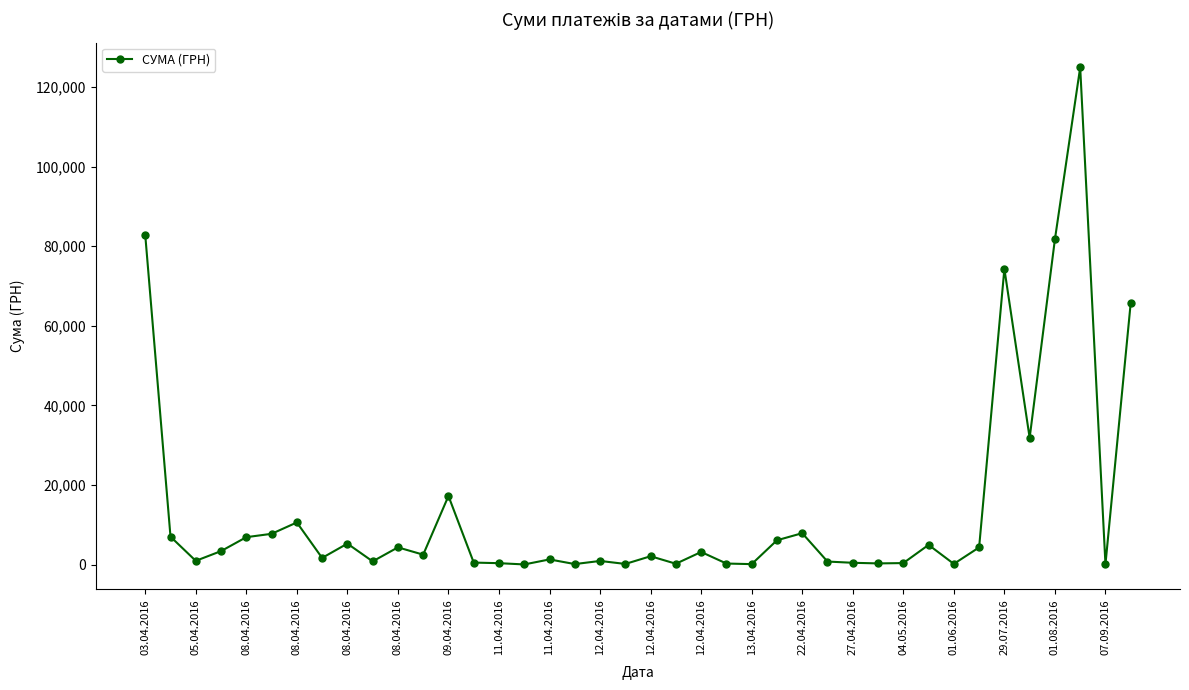

How many lines are shown in the chart?

1